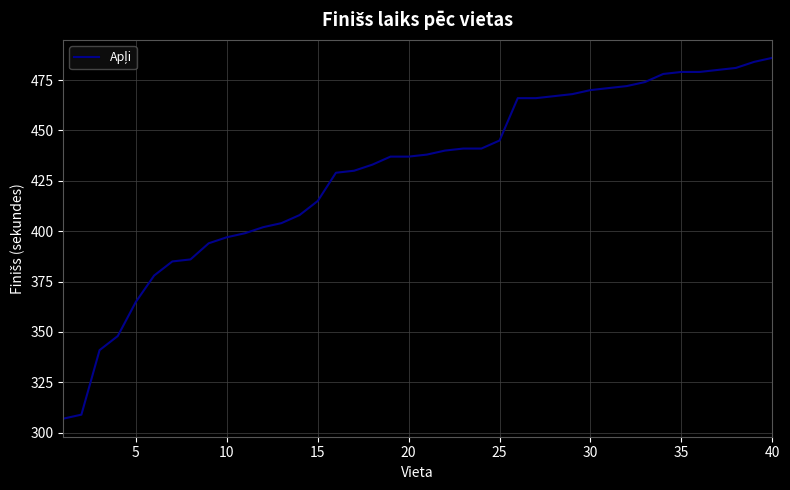

What is the difference between the maximum and minimum values?

179